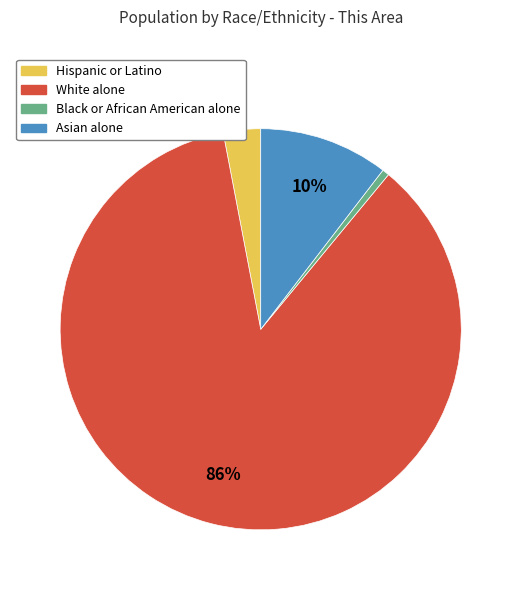

To the nearest percent, what is the average slice percentage?

25%